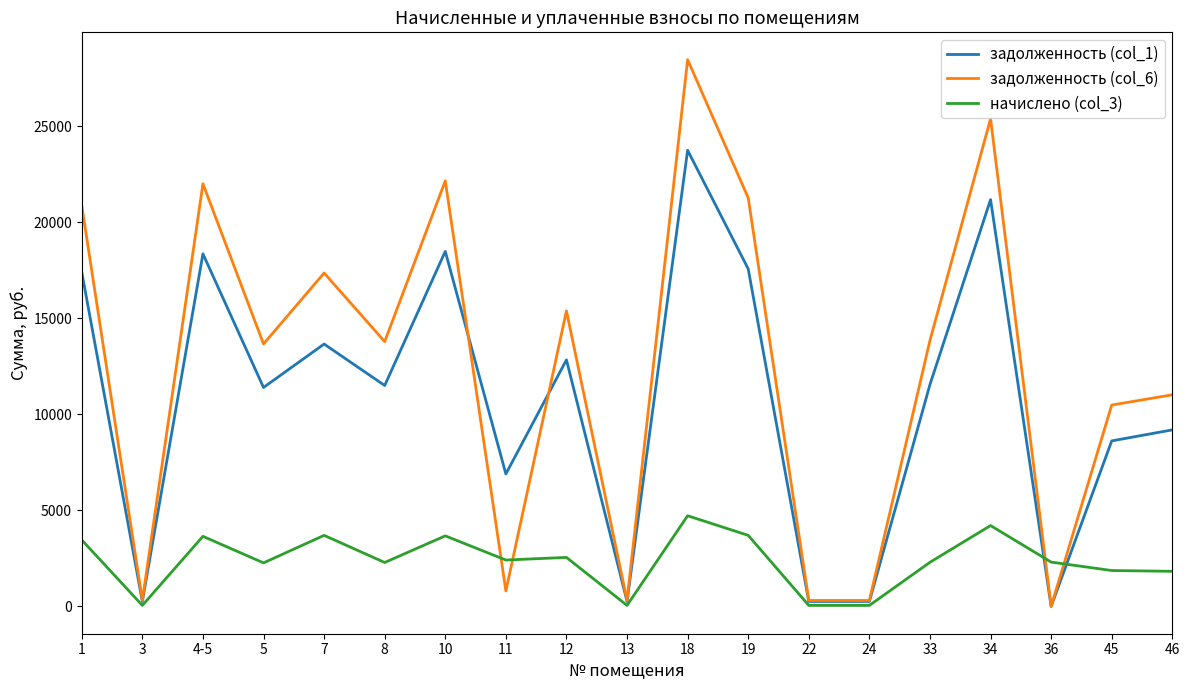

The value of задолженность (col_1) at 4-5 is 18361.2. True or false?

True